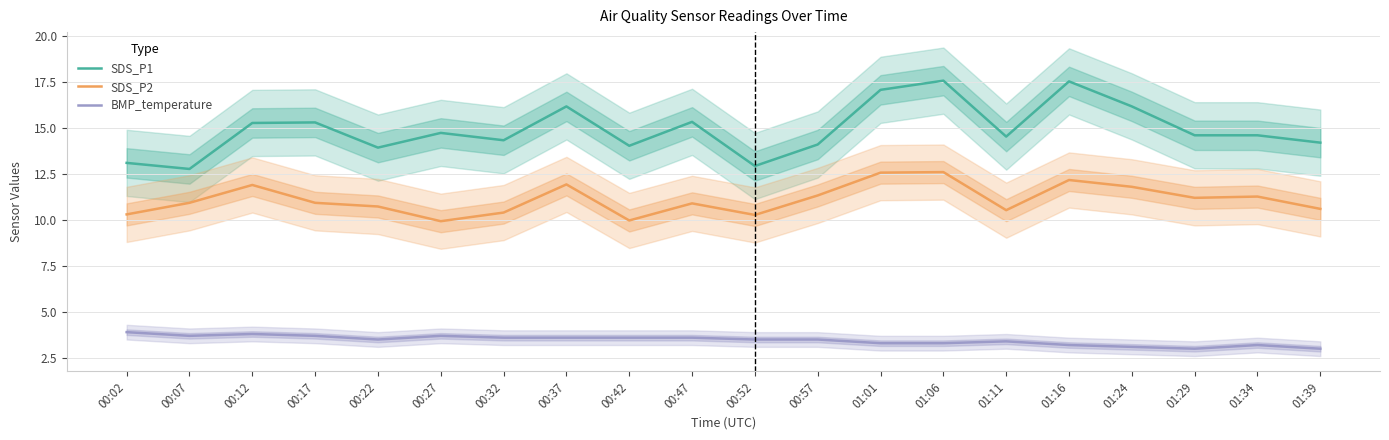

Which series has the largest range (max minus min)?

SDS_P1